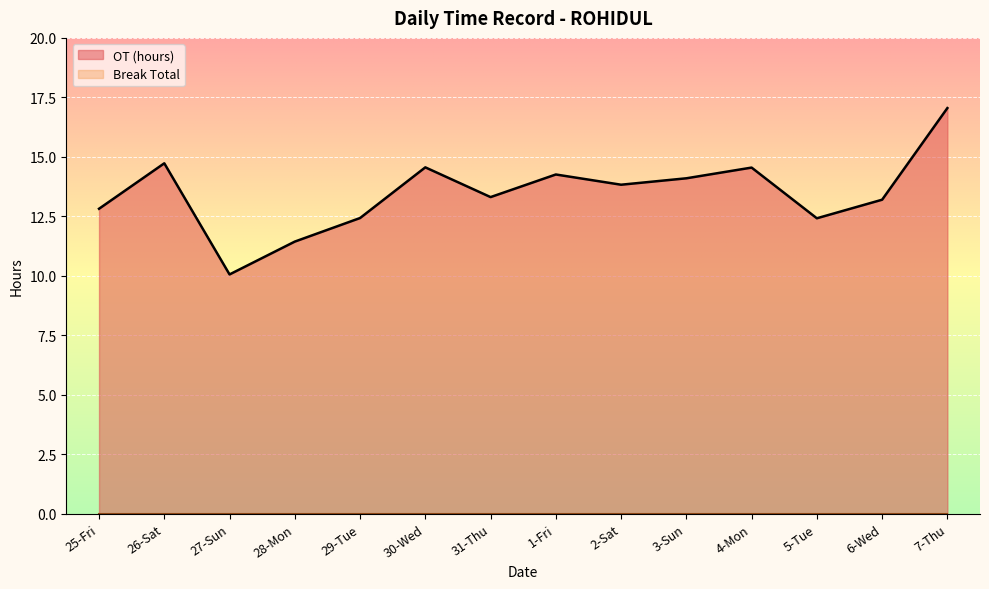

Which category has the lowest value across all series?

27-Sun